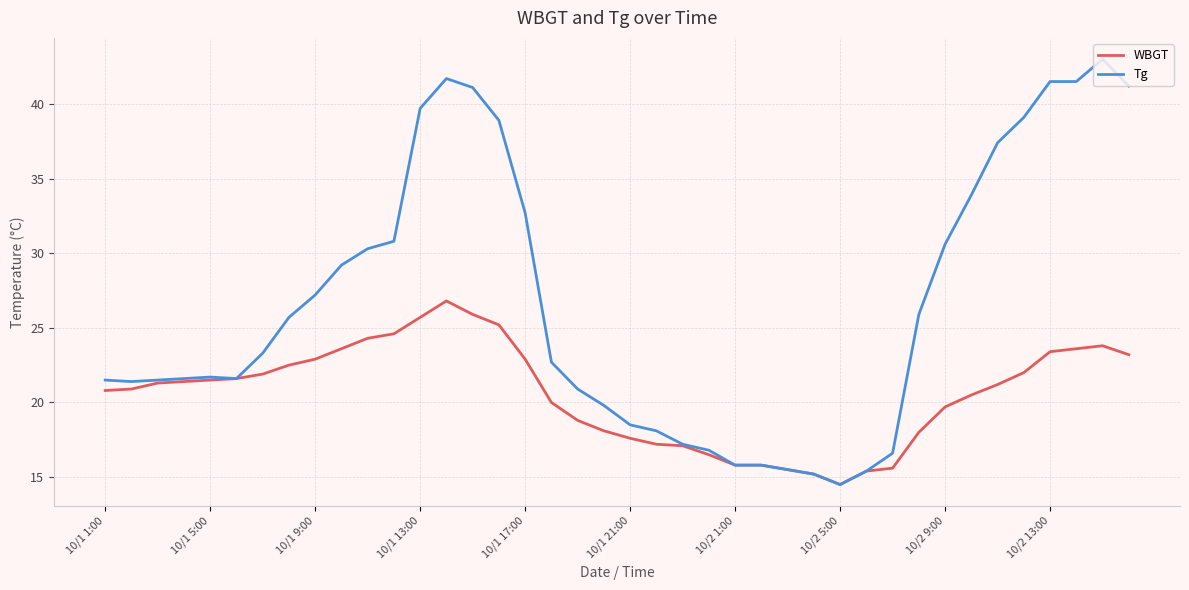

Which series has the widest spread of values?

Tg